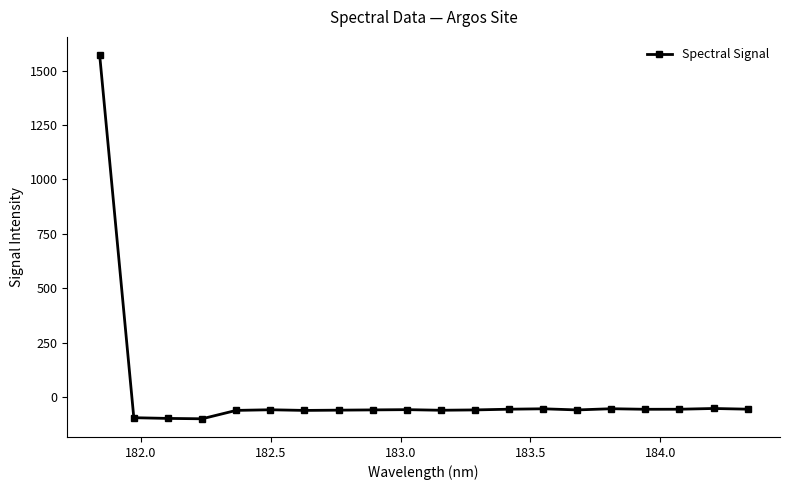

What is the smallest value displayed?

-99.6